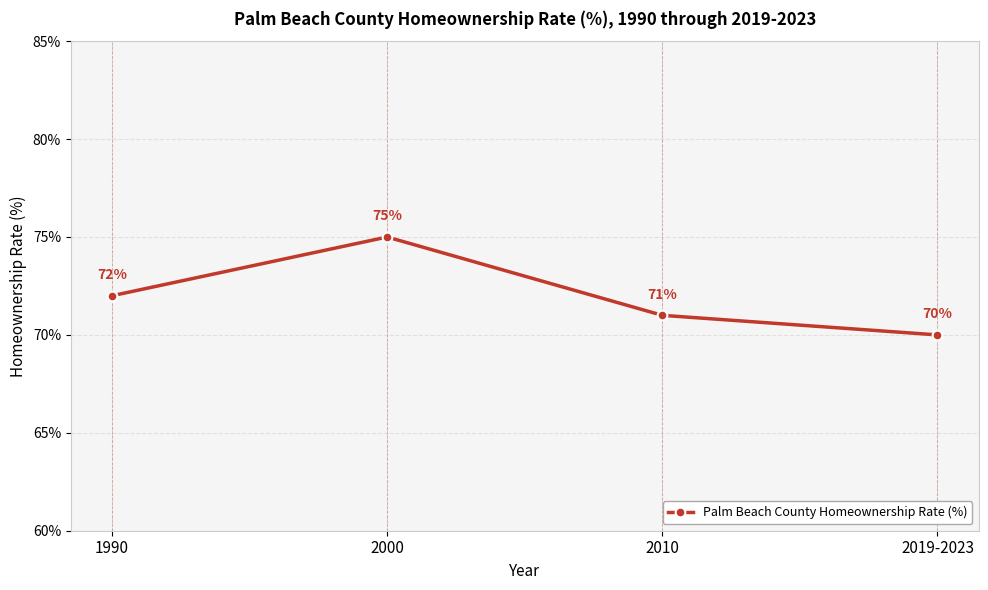

What is the average value?

72